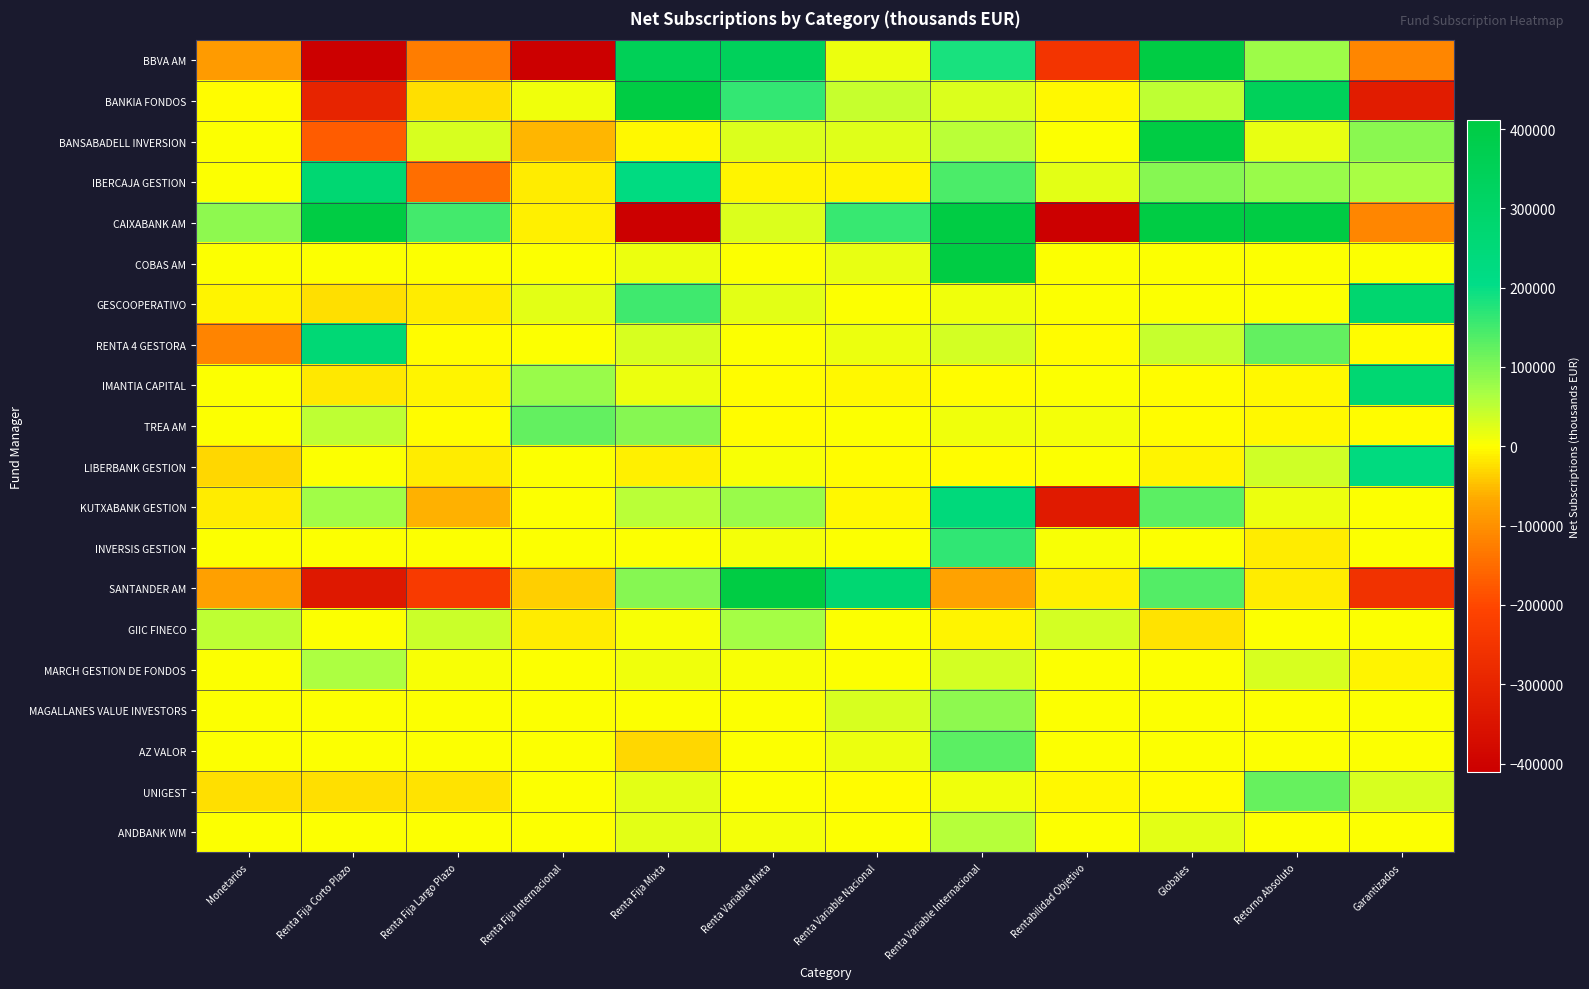

Reading left to right, transcribe all the data shown in this chart.

BBVA AM: Monetarios=-85360	Renta Fija Corto Plazo=-430160	Renta Fija Largo Plazo=-127284	Renta Fija Internacional=-588075	Renta Fija Mixta=352238	Renta Variable Mixta=340008	Renta Variable Nacional=14133	Renta Variable Internacional=183538	Rentabilidad Objetivo=-251824	Globales=1863893	Retorno Absoluto=73970	Garantizados=-114979
BANKIA FONDOS: Monetarios=-1126	Renta Fija Corto Plazo=-298859	Renta Fija Largo Plazo=-22823	Renta Fija Internacional=10657	Renta Fija Mixta=784884	Renta Variable Mixta=160982	Renta Variable Nacional=43261	Renta Variable Internacional=26535	Rentabilidad Objetivo=-4767	Globales=48638	Retorno Absoluto=341777	Garantizados=-321749
BANSABADELL INVERSION: Monetarios=0	Renta Fija Corto Plazo=-172374	Renta Fija Largo Plazo=31024	Renta Fija Internacional=-56951	Renta Fija Mixta=-4917	Renta Variable Mixta=26655	Renta Variable Nacional=24190	Renta Variable Internacional=52334	Rentabilidad Objetivo=0	Globales=700391	Retorno Absoluto=16804	Garantizados=90709
IBERCAJA GESTION: Monetarios=0	Renta Fija Corto Plazo=269459	Renta Fija Largo Plazo=-144593	Renta Fija Internacional=-12843	Renta Fija Mixta=224429	Renta Variable Mixta=-6636	Renta Variable Nacional=-8233	Renta Variable Internacional=144403	Rentabilidad Objetivo=22283	Globales=95162	Retorno Absoluto=79442	Garantizados=64378
CAIXABANK AM: Monetarios=89185	Renta Fija Corto Plazo=800743	Renta Fija Largo Plazo=148450	Renta Fija Internacional=-10200	Renta Fija Mixta=-1284158	Renta Variable Mixta=28714	Renta Variable Nacional=158422	Renta Variable Internacional=409804	Rentabilidad Objetivo=-993151	Globales=869541	Retorno Absoluto=476994	Garantizados=-113880
COBAS AM: Monetarios=0	Renta Fija Corto Plazo=0	Renta Fija Largo Plazo=0	Renta Fija Internacional=0	Renta Fija Mixta=15003	Renta Variable Mixta=0	Renta Variable Nacional=18701	Renta Variable Internacional=523224	Rentabilidad Objetivo=0	Globales=0	Retorno Absoluto=0	Garantizados=0
GESCOOPERATIVO: Monetarios=-7175	Renta Fija Corto Plazo=-24668	Renta Fija Largo Plazo=-13279	Renta Fija Internacional=22413	Renta Fija Mixta=152540	Renta Variable Mixta=20020	Renta Variable Nacional=1155	Renta Variable Internacional=9855	Rentabilidad Objetivo=0	Globales=0	Retorno Absoluto=643	Garantizados=277242
RENTA 4 GESTORA: Monetarios=-118513	Renta Fija Corto Plazo=262118	Renta Fija Largo Plazo=-369	Renta Fija Internacional=1770	Renta Fija Mixta=29912	Renta Variable Mixta=1832	Renta Variable Nacional=13091	Renta Variable Internacional=32562	Rentabilidad Objetivo=-1225	Globales=43723	Retorno Absoluto=122592	Garantizados=-1688
IMANTIA CAPITAL: Monetarios=0	Renta Fija Corto Plazo=-16368	Renta Fija Largo Plazo=-7876	Renta Fija Internacional=78419	Renta Fija Mixta=13095	Renta Variable Mixta=-2216	Renta Variable Nacional=-3874	Renta Variable Internacional=-1596	Rentabilidad Objetivo=426	Globales=-2606	Retorno Absoluto=-5150	Garantizados=268563
TREA AM: Monetarios=0	Renta Fija Corto Plazo=49459	Renta Fija Largo Plazo=-1021	Renta Fija Internacional=123815	Renta Fija Mixta=93825	Renta Variable Mixta=-1264	Renta Variable Nacional=2282	Renta Variable Internacional=9998	Rentabilidad Objetivo=8064	Globales=-12	Retorno Absoluto=-3512	Garantizados=-2719
LIBERBANK GESTION: Monetarios=-30895	Renta Fija Corto Plazo=682	Renta Fija Largo Plazo=-15352	Renta Fija Internacional=0	Renta Fija Mixta=-9736	Renta Variable Mixta=4907	Renta Variable Nacional=-1235	Renta Variable Internacional=-216	Rentabilidad Objetivo=0	Globales=-8637	Retorno Absoluto=38119	Garantizados=229680
KUTXABANK GESTION: Monetarios=-14997	Renta Fija Corto Plazo=72993	Renta Fija Largo Plazo=-60212	Renta Fija Internacional=0	Renta Fija Mixta=52765	Renta Variable Mixta=77116	Renta Variable Nacional=-3570	Renta Variable Internacional=243222	Rentabilidad Objetivo=-327502	Globales=129224	Retorno Absoluto=14896	Garantizados=474
INVERSIS GESTION: Monetarios=0	Renta Fija Corto Plazo=0	Renta Fija Largo Plazo=0	Renta Fija Internacional=0	Renta Fija Mixta=2225	Renta Variable Mixta=9466	Renta Variable Nacional=2000	Renta Variable Internacional=164585	Rentabilidad Objetivo=6395	Globales=2880	Retorno Absoluto=-15609	Garantizados=0
SANTANDER AM: Monetarios=-77860	Renta Fija Corto Plazo=-334569	Renta Fija Largo Plazo=-231979	Renta Fija Internacional=-36185	Renta Fija Mixta=93225	Renta Variable Mixta=703347	Renta Variable Nacional=266688	Renta Variable Internacional=-74082	Rentabilidad Objetivo=-11421	Globales=135196	Retorno Absoluto=-13588	Garantizados=-257788
GIIC FINECO: Monetarios=49690	Renta Fija Corto Plazo=0	Renta Fija Largo Plazo=41450	Renta Fija Internacional=-13766	Renta Fija Mixta=4175	Renta Variable Mixta=68979	Renta Variable Nacional=0	Renta Variable Internacional=-8009	Rentabilidad Objetivo=34495	Globales=-19324	Retorno Absoluto=0	Garantizados=0
MARCH GESTION DE FONDOS: Monetarios=1816	Renta Fija Corto Plazo=62250	Renta Fija Largo Plazo=3419	Renta Fija Internacional=0	Renta Fija Mixta=12518	Renta Variable Mixta=3286	Renta Variable Nacional=0	Renta Variable Internacional=32167	Rentabilidad Objetivo=0	Globales=792	Retorno Absoluto=29919	Garantizados=-9057
MAGALLANES VALUE INVESTORS: Monetarios=0	Renta Fija Corto Plazo=0	Renta Fija Largo Plazo=0	Renta Fija Internacional=0	Renta Fija Mixta=0	Renta Variable Mixta=0	Renta Variable Nacional=31861	Renta Variable Internacional=88731	Rentabilidad Objetivo=0	Globales=0	Retorno Absoluto=0	Garantizados=0
AZ VALOR: Monetarios=0	Renta Fija Corto Plazo=0	Renta Fija Largo Plazo=0	Renta Fija Internacional=0	Renta Fija Mixta=-31599	Renta Variable Mixta=0	Renta Variable Nacional=15654	Renta Variable Internacional=130848	Rentabilidad Objetivo=0	Globales=0	Retorno Absoluto=0	Garantizados=0
UNIGEST: Monetarios=-24163	Renta Fija Corto Plazo=-23628	Renta Fija Largo Plazo=-21865	Renta Fija Internacional=0	Renta Fija Mixta=20818	Renta Variable Mixta=2866	Renta Variable Nacional=-1700	Renta Variable Internacional=11728	Rentabilidad Objetivo=-3609	Globales=-1348	Retorno Absoluto=121680	Garantizados=30511
ANDBANK WM: Monetarios=0	Renta Fija Corto Plazo=0	Renta Fija Largo Plazo=0	Renta Fija Internacional=0	Renta Fija Mixta=19347	Renta Variable Mixta=7699	Renta Variable Nacional=0	Renta Variable Internacional=56196	Rentabilidad Objetivo=0	Globales=19276	Retorno Absoluto=846	Garantizados=0